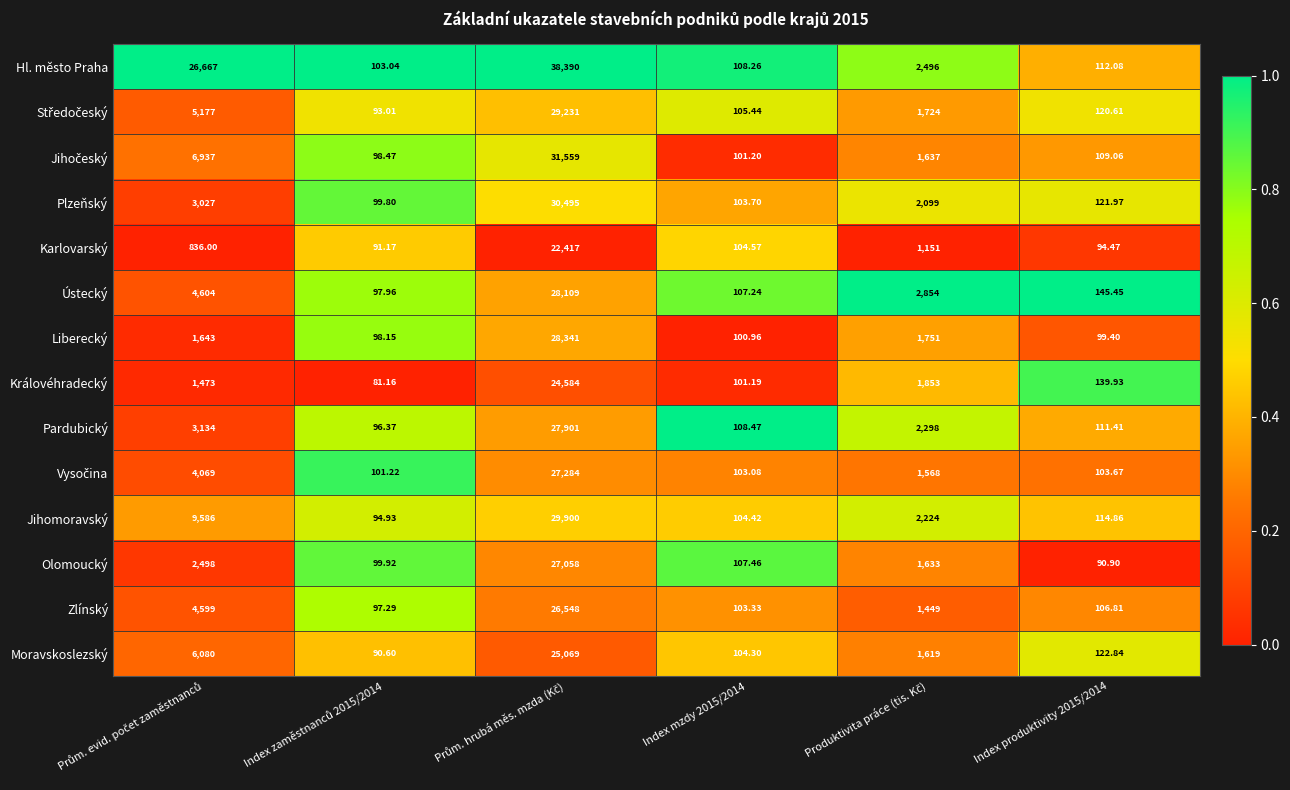

Which series has the widest spread of values?

Hl. město Praha